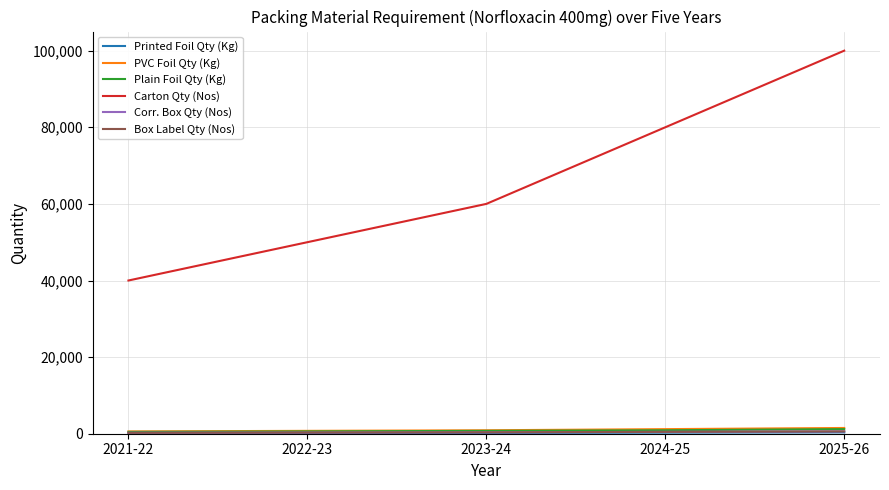

Which series changed the most between 2023-24 and 2024-25?

Carton Qty (Nos)